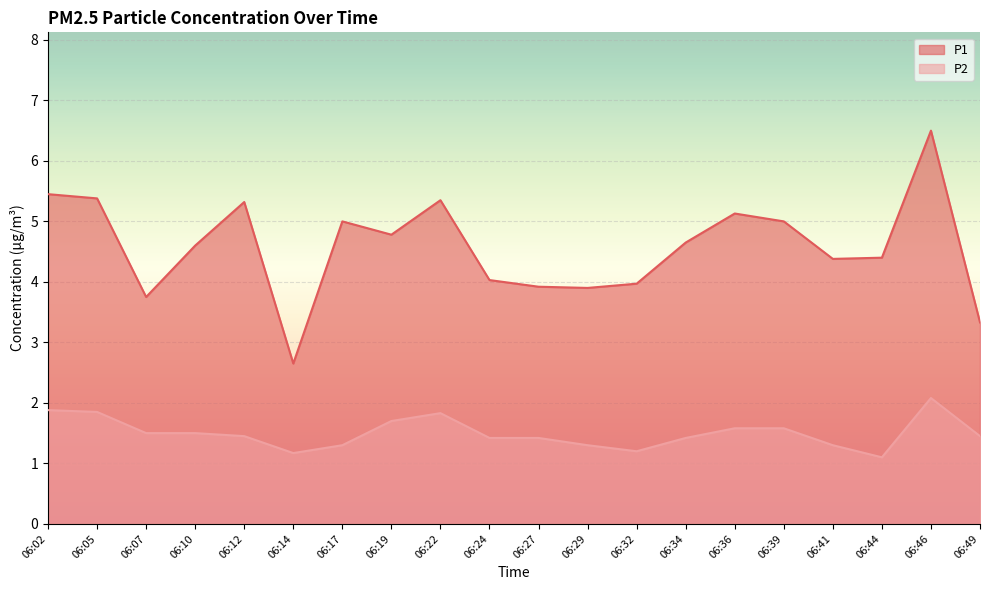

At which label does P1 first exceed 4?

06:02